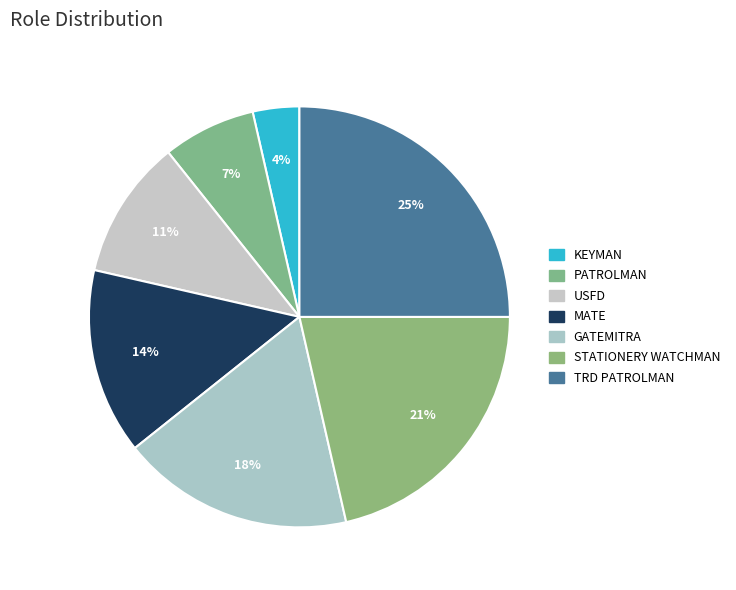

How many segments does this pie chart have?

7